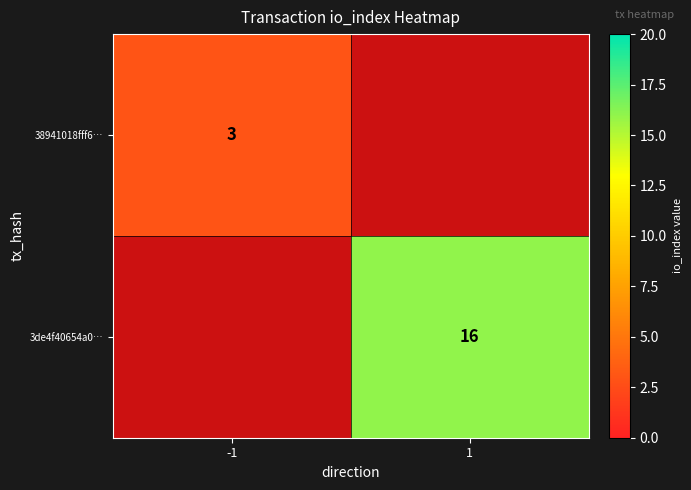

Which category has the lowest value across all series?

1